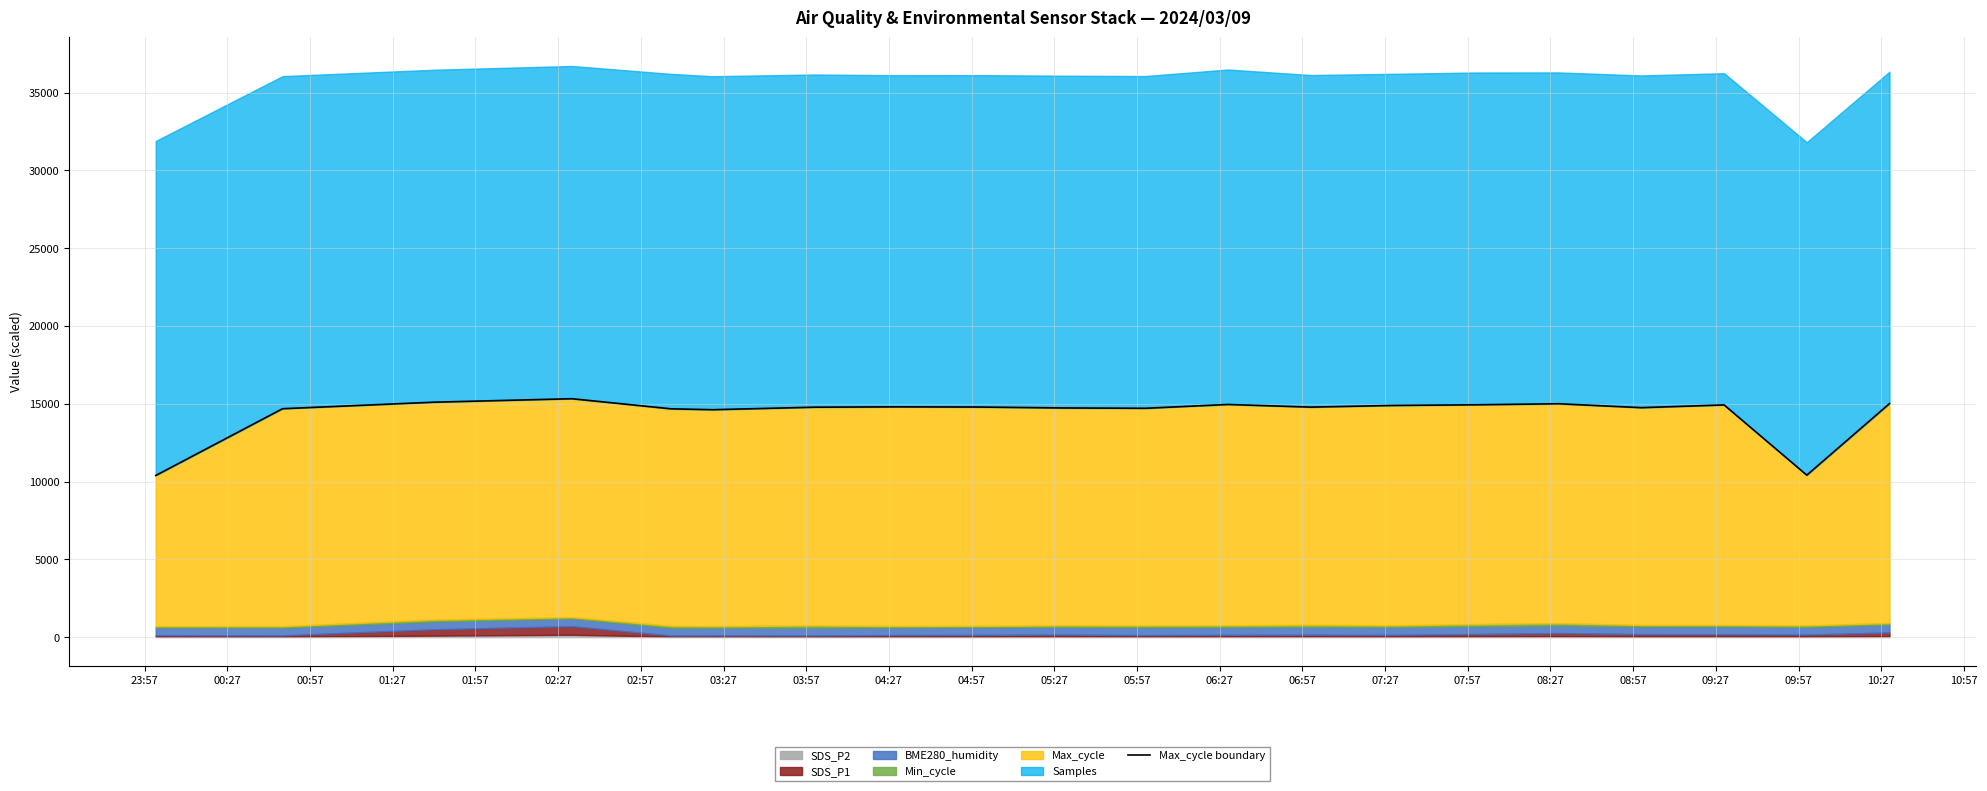

What is the difference between the second highest and minimum values?

4712.7